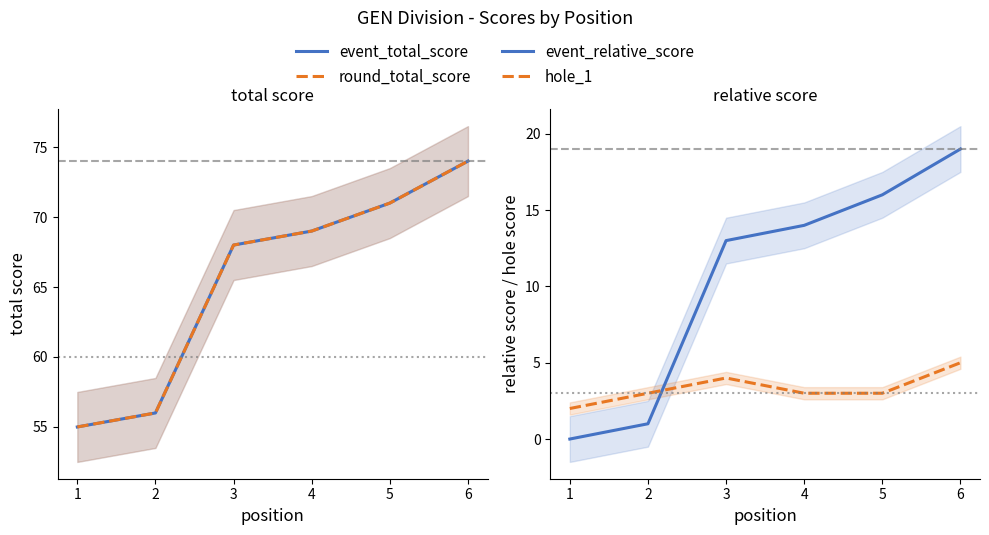

How many lines are shown in the chart?

4